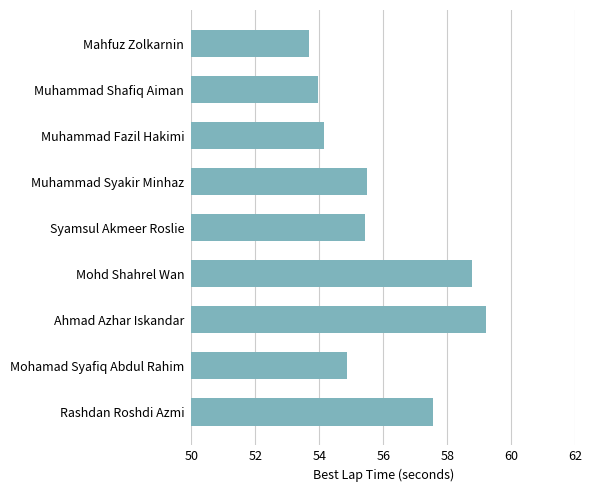

Read the value at Mahfuz Zolkarnin.

53.7